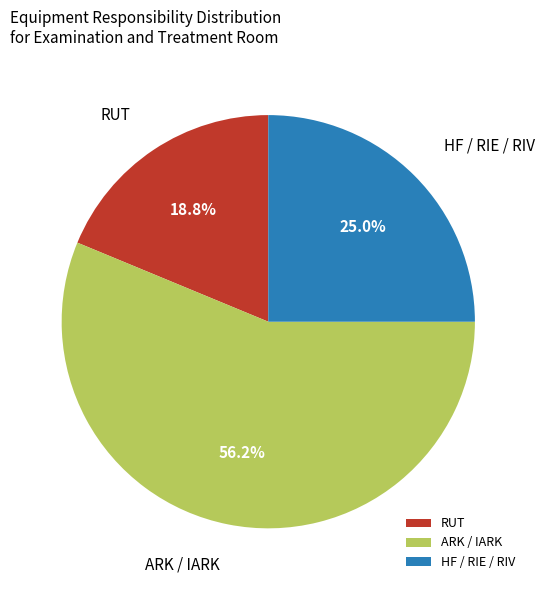

Is there a majority slice in this chart?

Yes